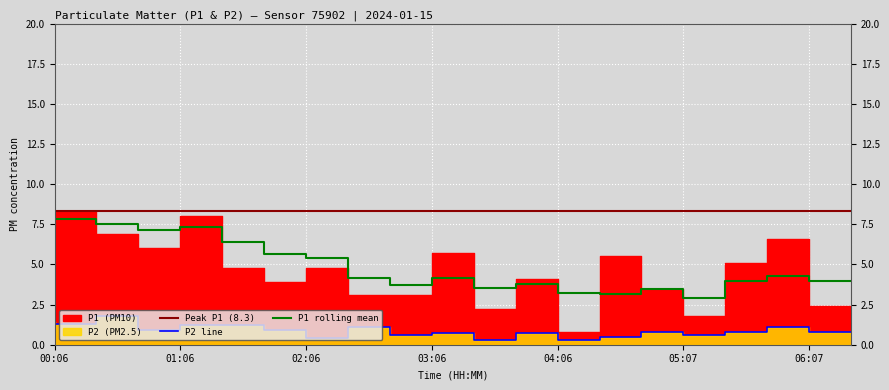

The P2 series shows 0.4 at 02:26. True or false?

True